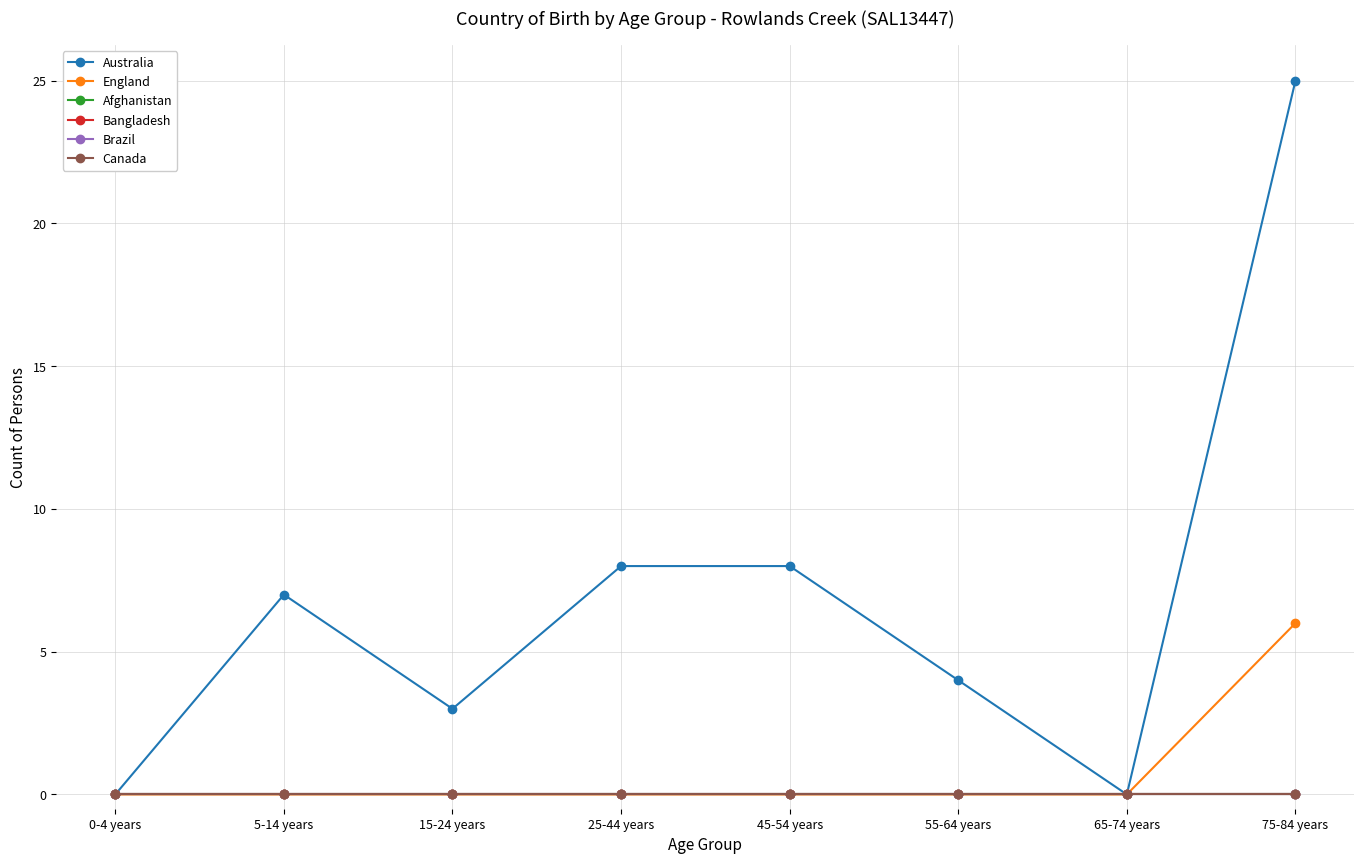

Is this an area chart (filled region under the line)?

No